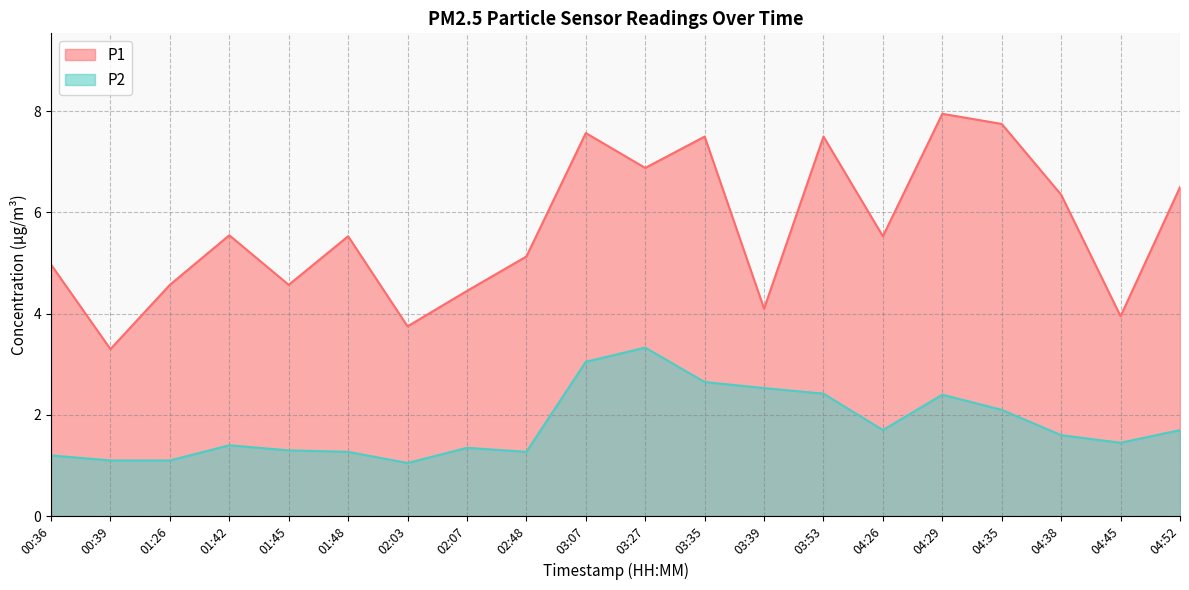

Which series has the widest spread of values?

P1